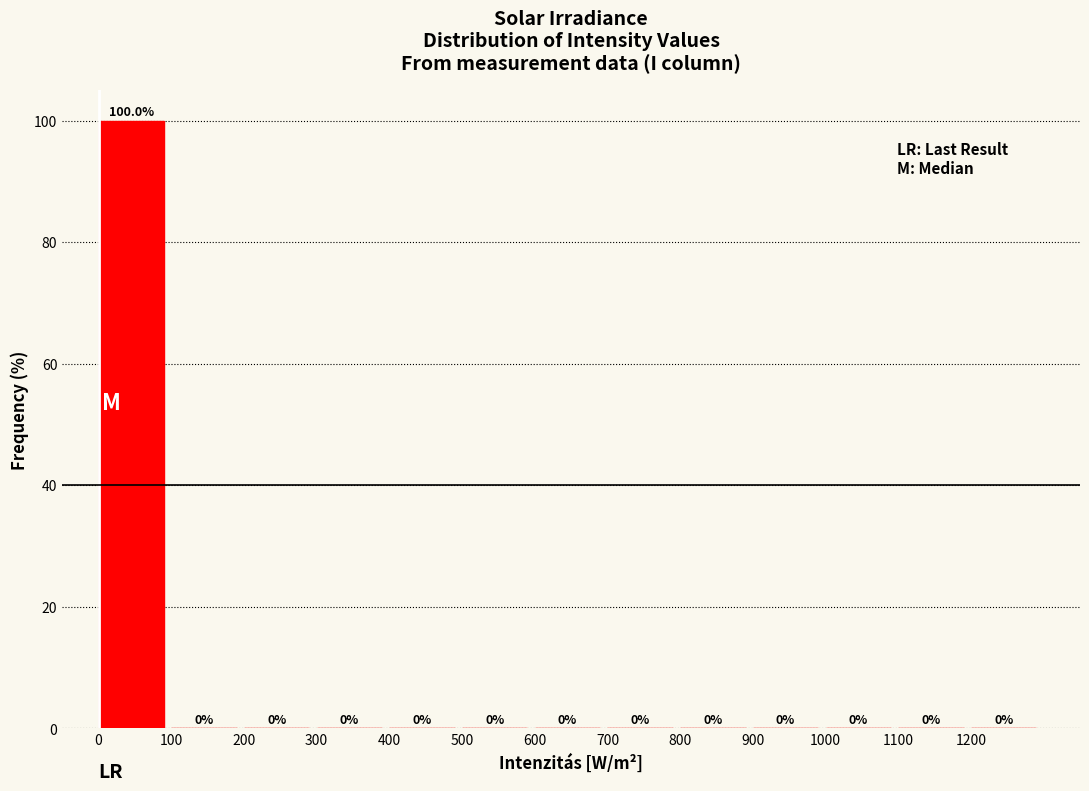

Reading left to right, transcribe this chart: for each bar, give the range it covers on the x-axis and its height.

0 to 100: 100.0
100 to 200: 0.0
200 to 300: 0.0
300 to 400: 0.0
400 to 500: 0.0
500 to 600: 0.0
600 to 700: 0.0
700 to 800: 0.0
800 to 900: 0.0
900 to 1000: 0.0
1000 to 1100: 0.0
1100 to 1200: 0.0
1200 to 1300: 0.0